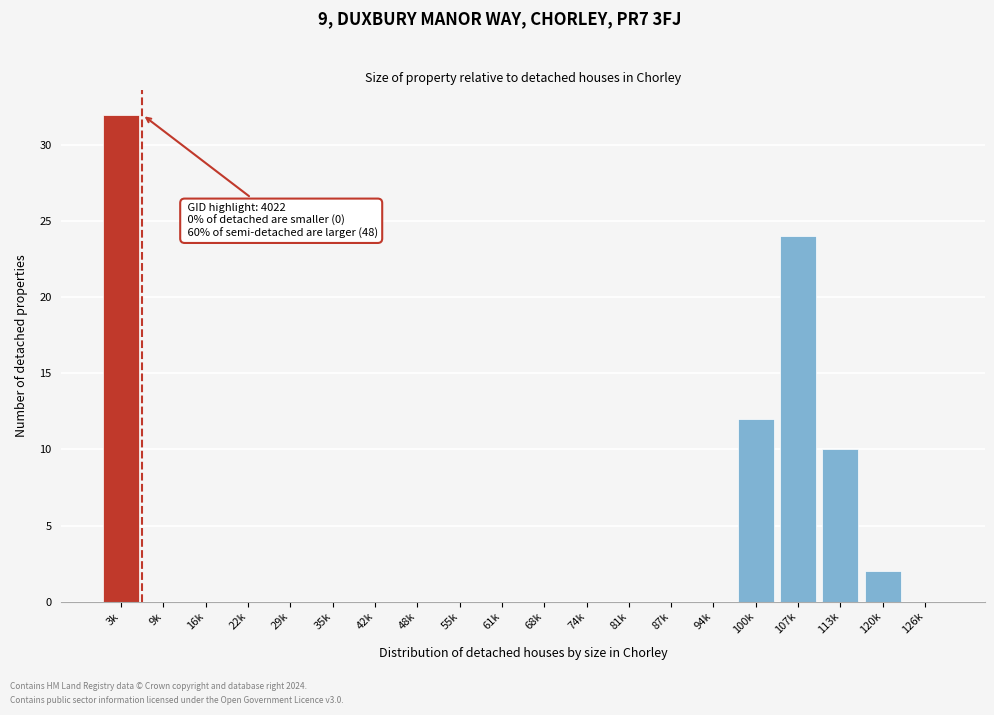

Reading left to right, list all the values displayed in this chart.

3k=32	9k=0	16k=0	22k=0	29k=0	35k=0	42k=0	48k=0	55k=0	61k=0	68k=0	74k=0	81k=0	87k=0	94k=0	100k=12	107k=24	113k=10	120k=2	126k=0